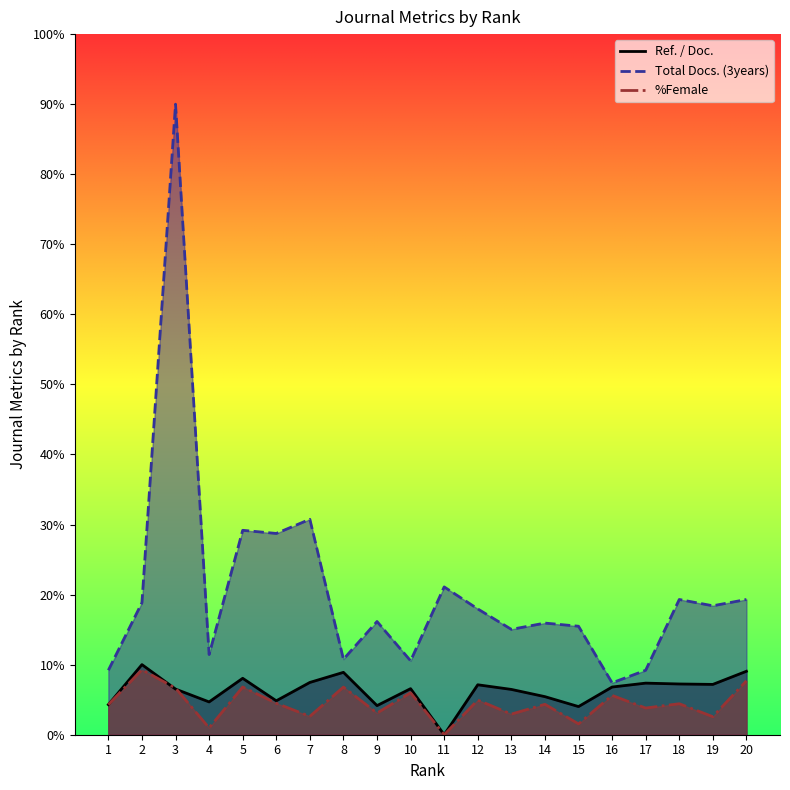

How many lines are shown in the chart?

3